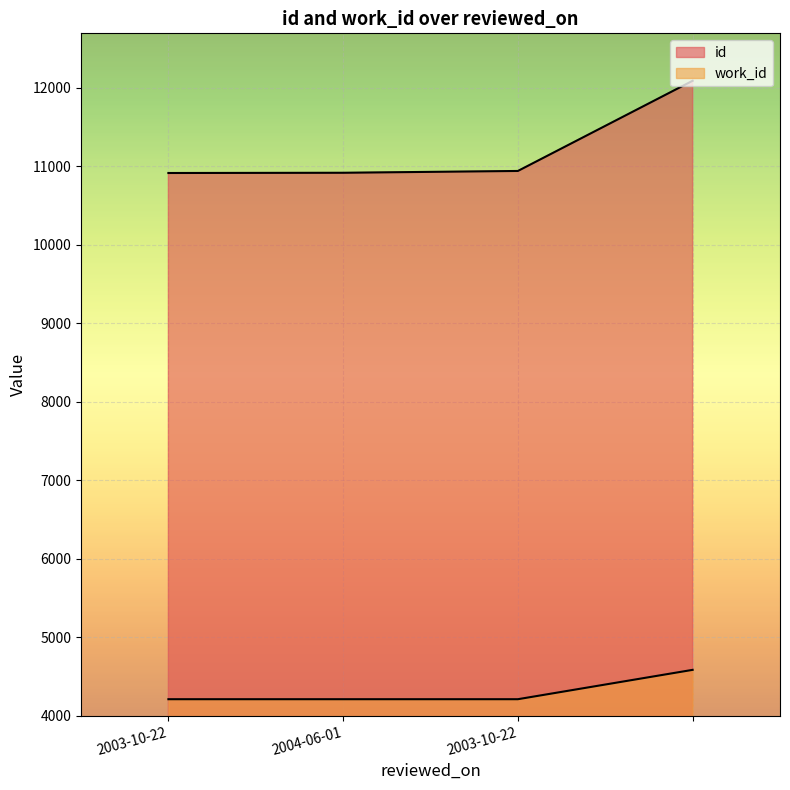

How many lines are shown in the chart?

2